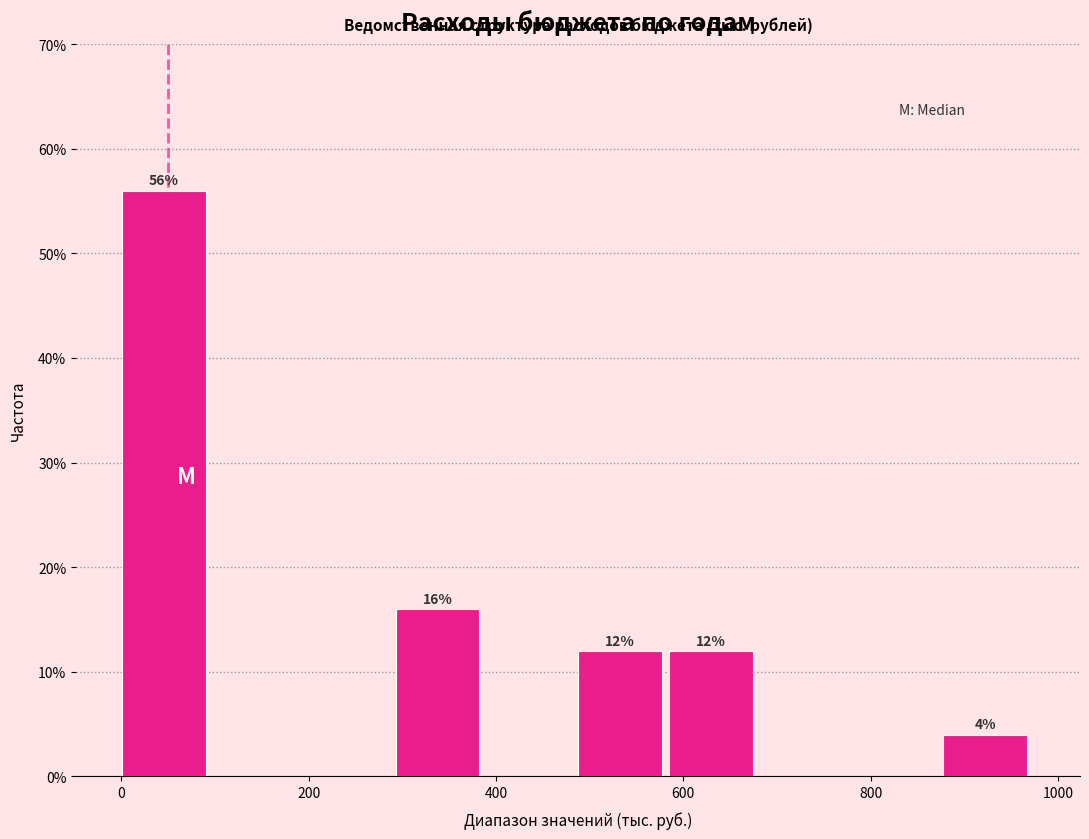

Which range on the x-axis has the tallest bar?

0 to 100